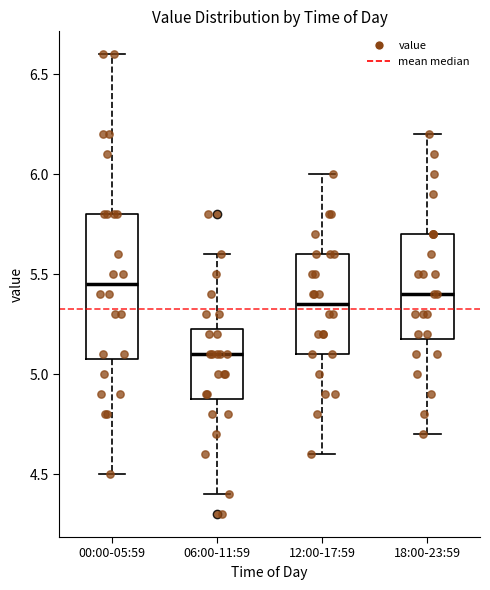

Reading left to right, transcribe this box plot: for each box, give where its median line is, the range the box spans, and where its two whiskers end, as read against the y-axis. The values are not printed on the chart, so give them approximately, as read against the axis.

00:00-05:59: median 5.45, box 5.10 to 5.80, whiskers 4.50 to 6.60
06:00-11:59: median 5.10, box 4.90 to 5.25, whiskers 4.40 to 5.60
12:00-17:59: median 5.35, box 5.10 to 5.60, whiskers 4.60 to 6.00
18:00-23:59: median 5.40, box 5.20 to 5.70, whiskers 4.70 to 6.20